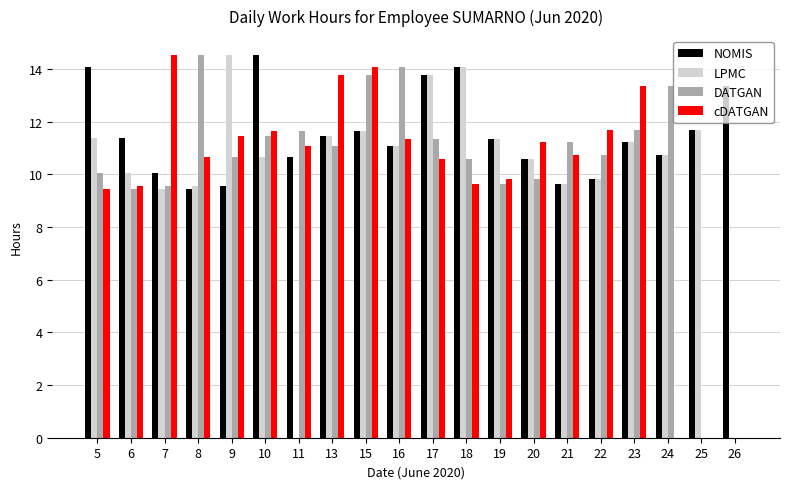

At which label does LPMC reach its peak?

9